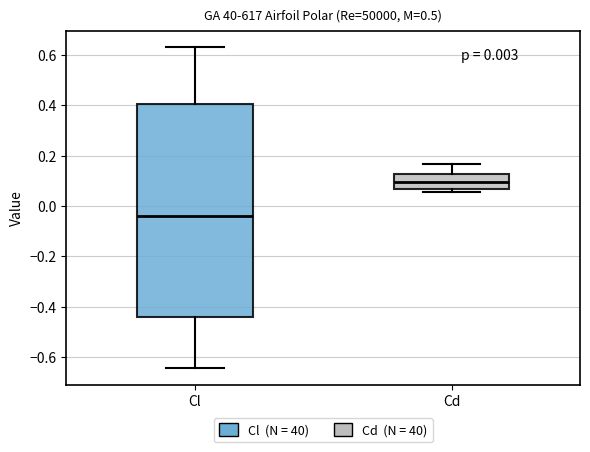

Which box's median line is the highest?

Cd